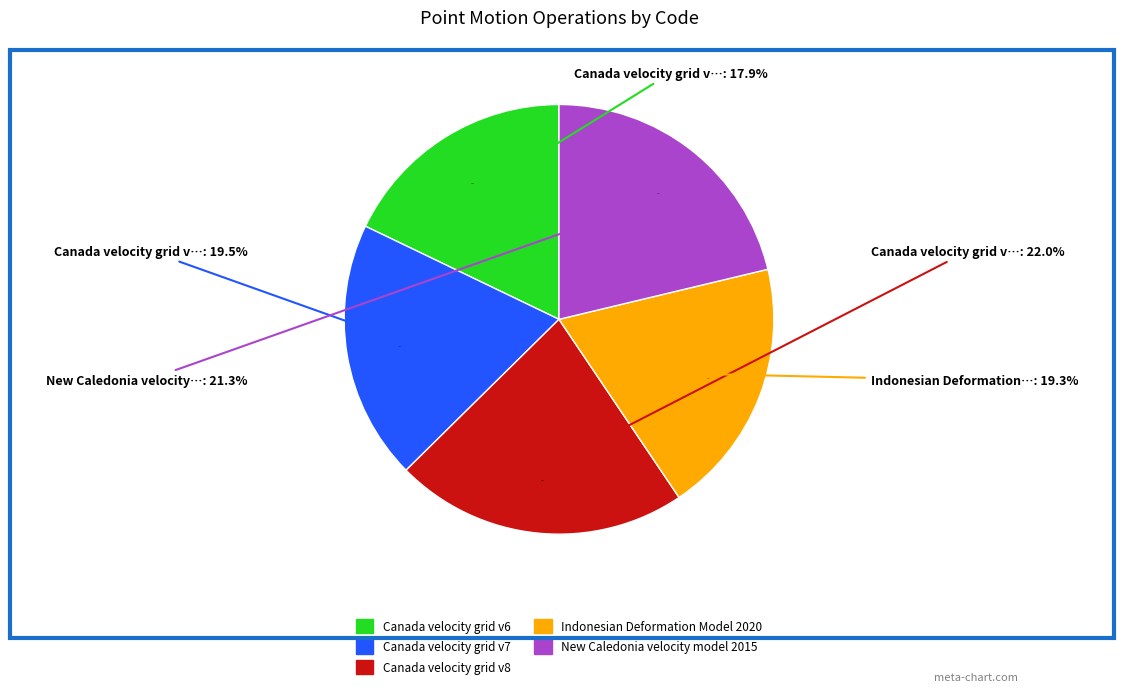

Rank the categories by value from highest to lowest.

Canada velocity grid v8, New Caledonia velocity model 2015, Canada velocity grid v7, Indonesian Deformation Model 2020, Canada velocity grid v6